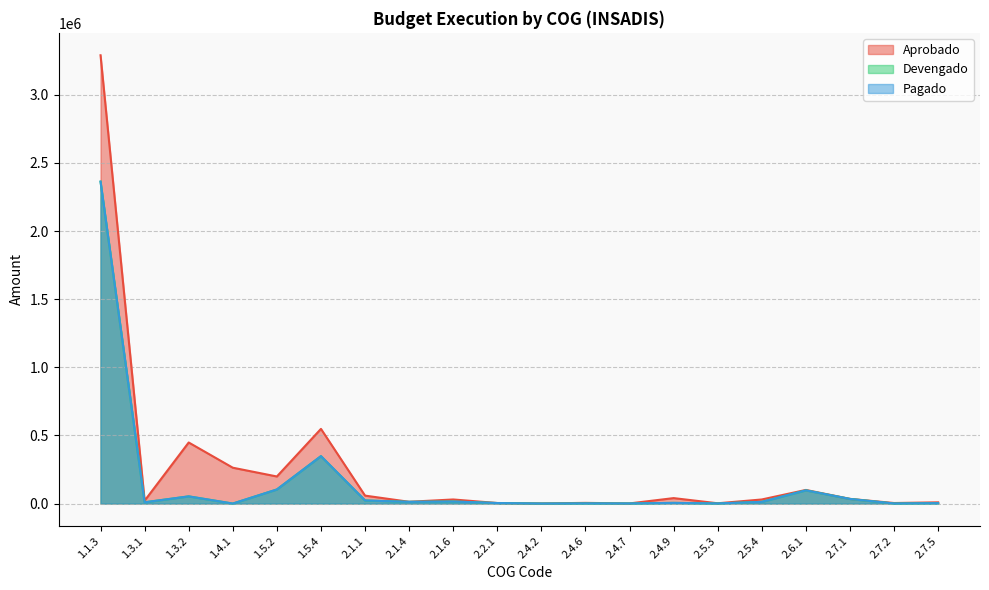

True or false: Pagado and Devengado intersect in this chart.

False